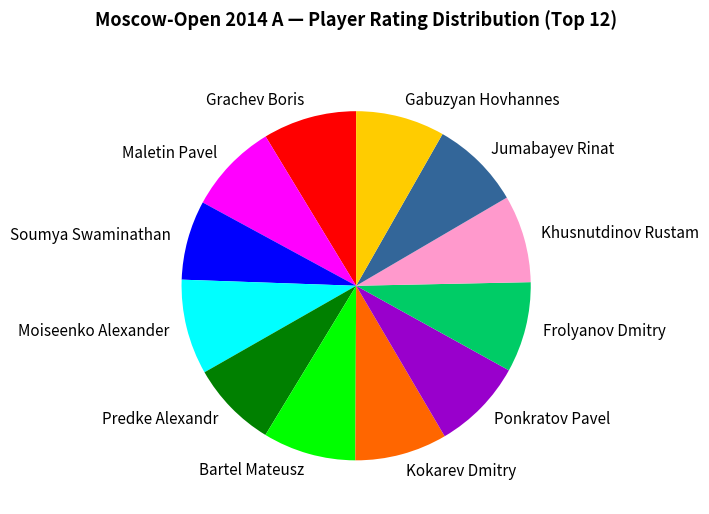

Approximately how many times larger is the value at Gabuzyan Hovhannes compared to Maletin Pavel?

1.0